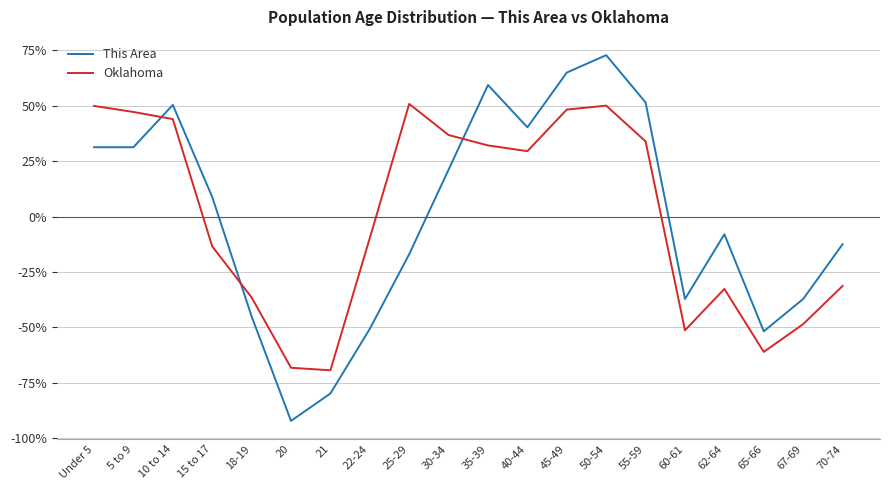

What is the sum of the This Area values at 21 and 60-61?

-117.0